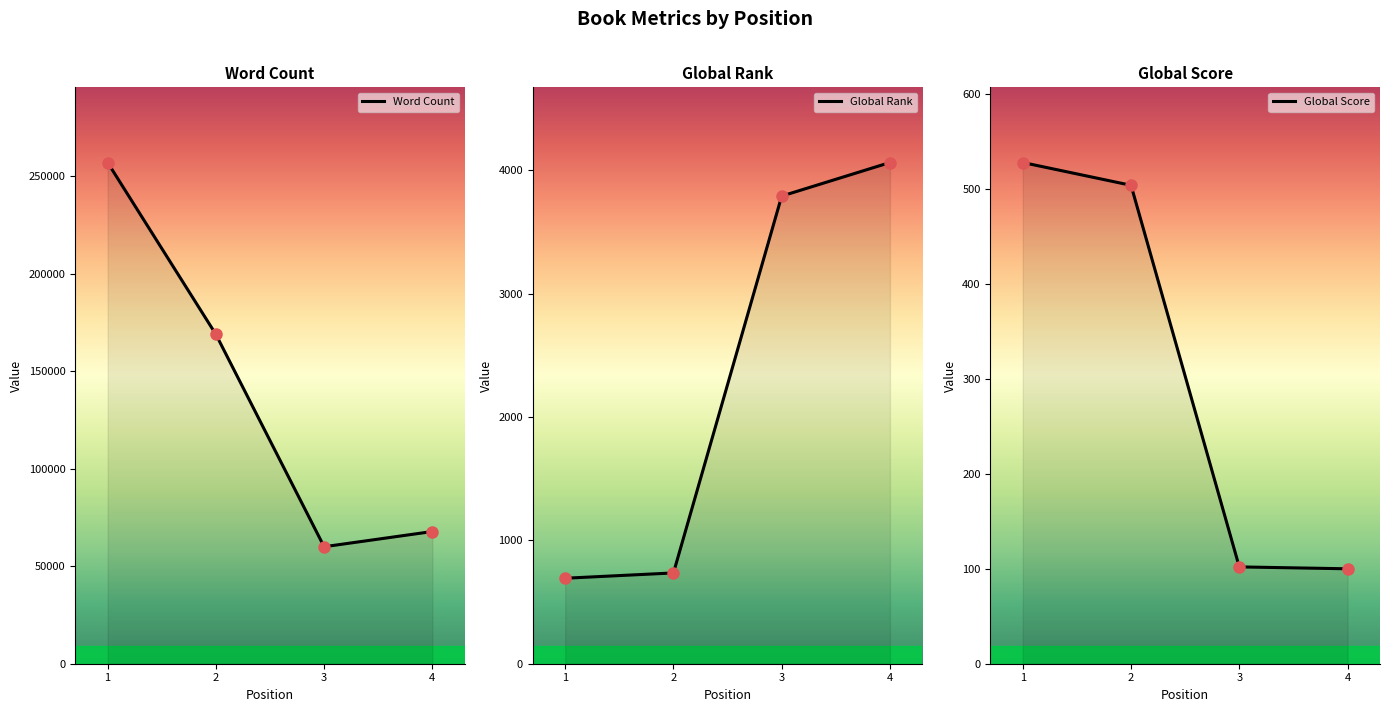

Reading left to right, transcribe all the data shown in this chart.

Word Count: 257045	168923	60000	67800
Global Rank: 693	736	3791	4063
Global Score: 528	504	102	100